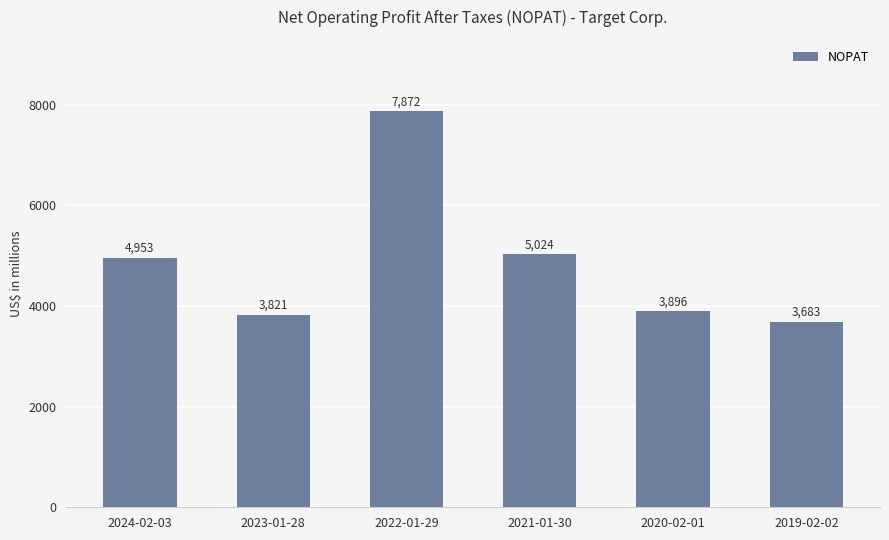

Is it true that the value at 2023-01-28 is 3821?

True